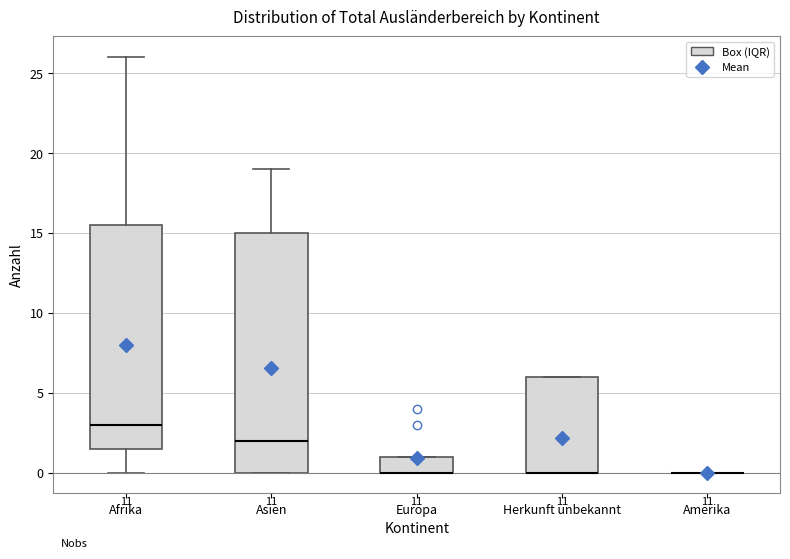

Comparing the boxes themselves (not the whiskers), which one is the tallest?

Asien